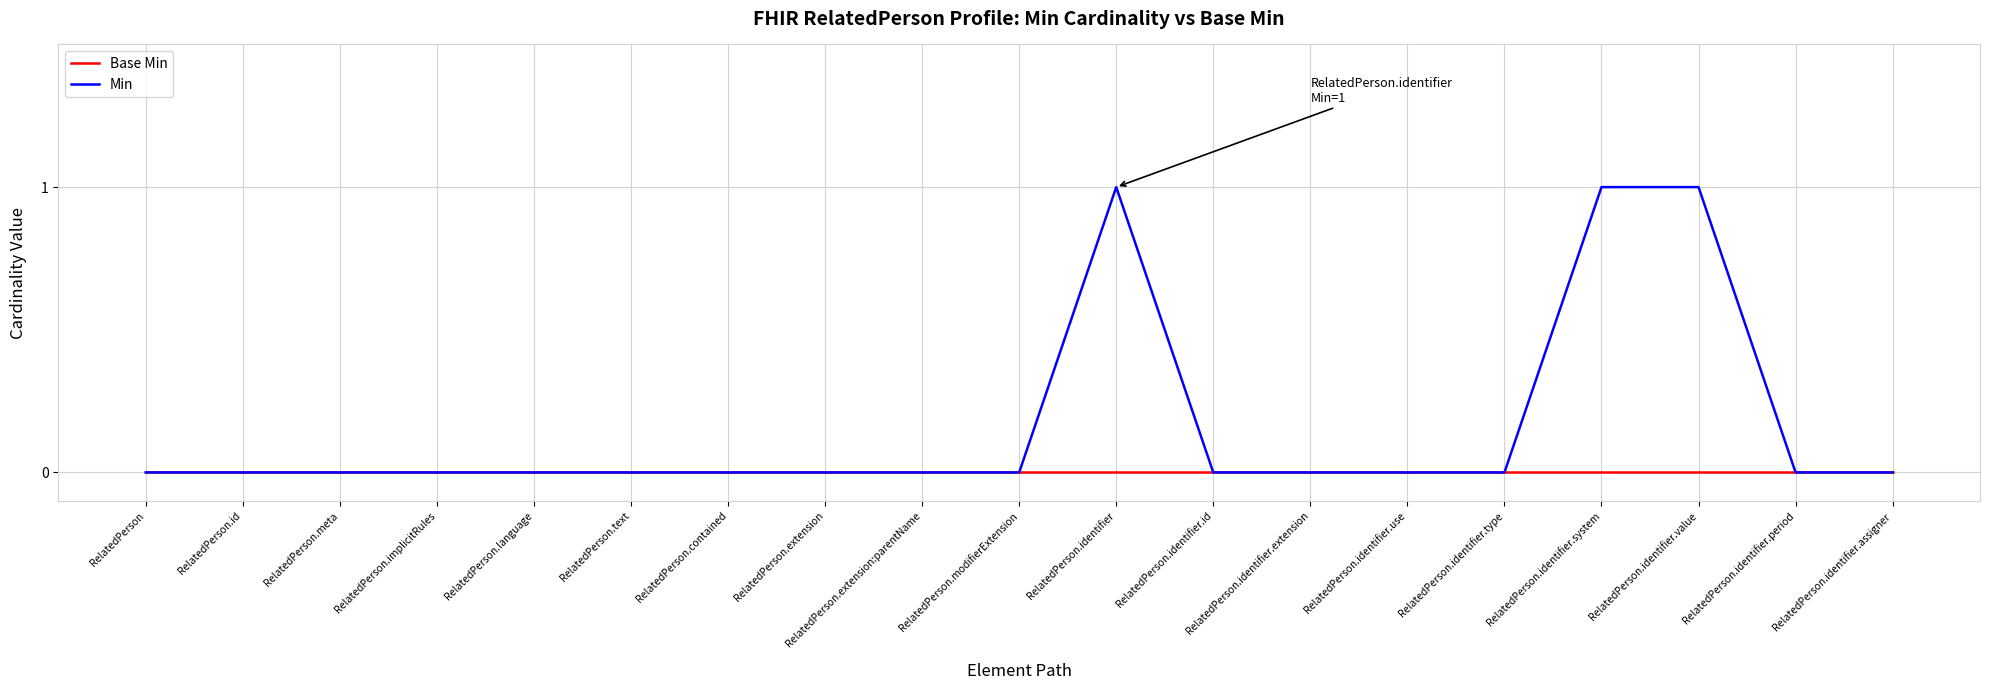

Which series has the largest total across all categories?

Min